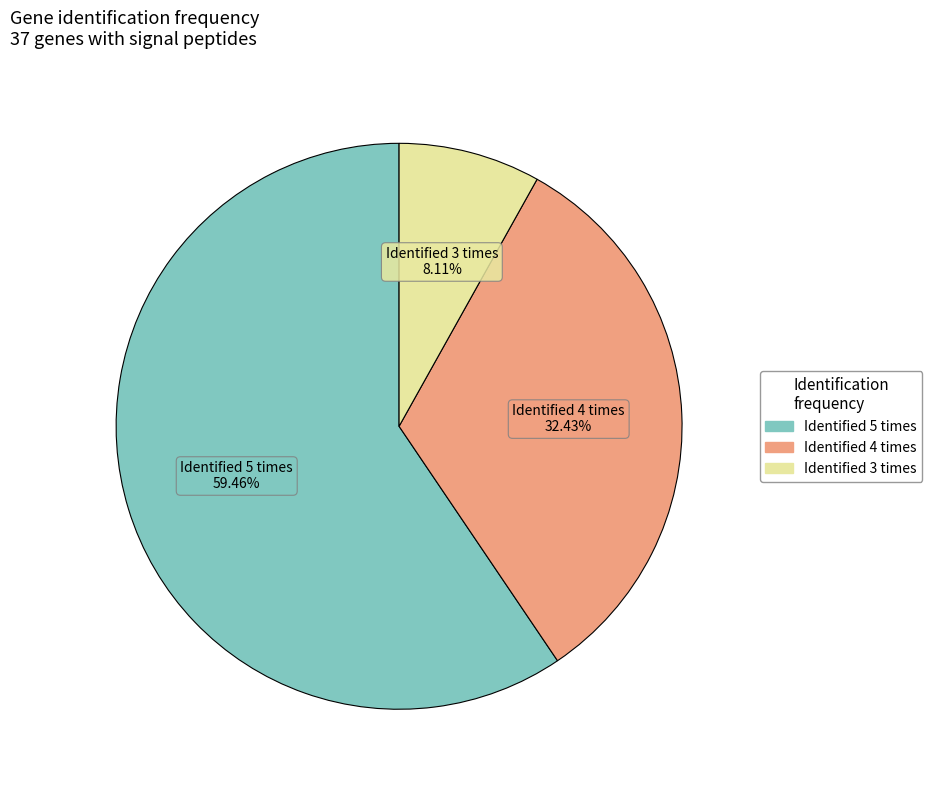

Is there any slice that represents more than half of the pie?

Yes